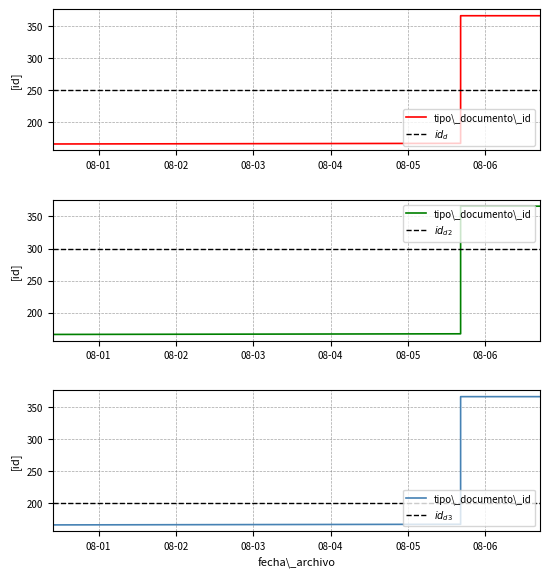

What are all the series names shown in the legend?

tipo\_documento\_id, $id_d$, $id_{d2}$, $id_{d3}$